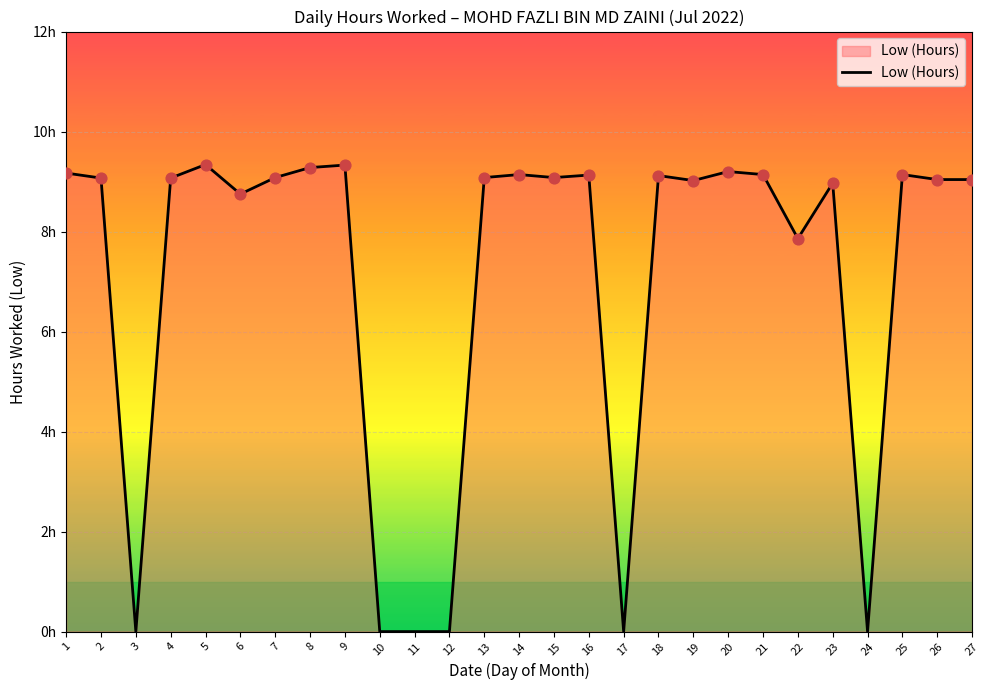

What is the change in value from 7 to 9?

+0.2